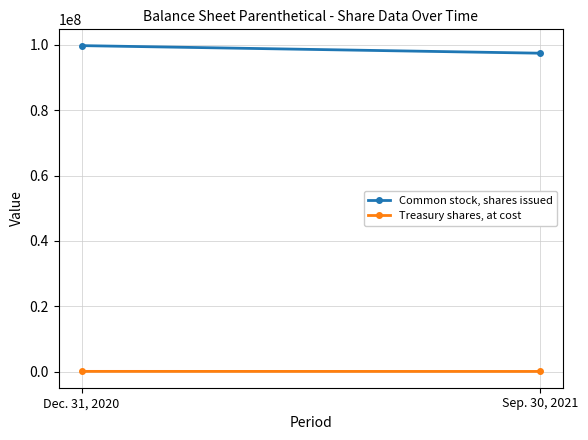

How many values in the Common stock, shares issued series are below 99758720?

1